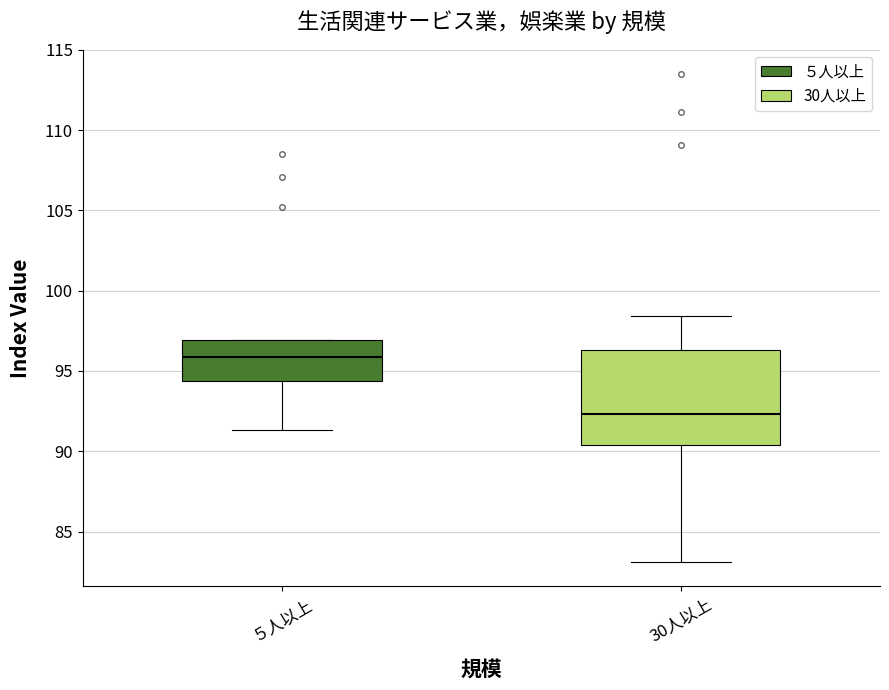

Where is the lower edge of the box for 30人以上 on the y-axis? The values are not printed on the chart, so give them approximately, as read against the axis.

90.5